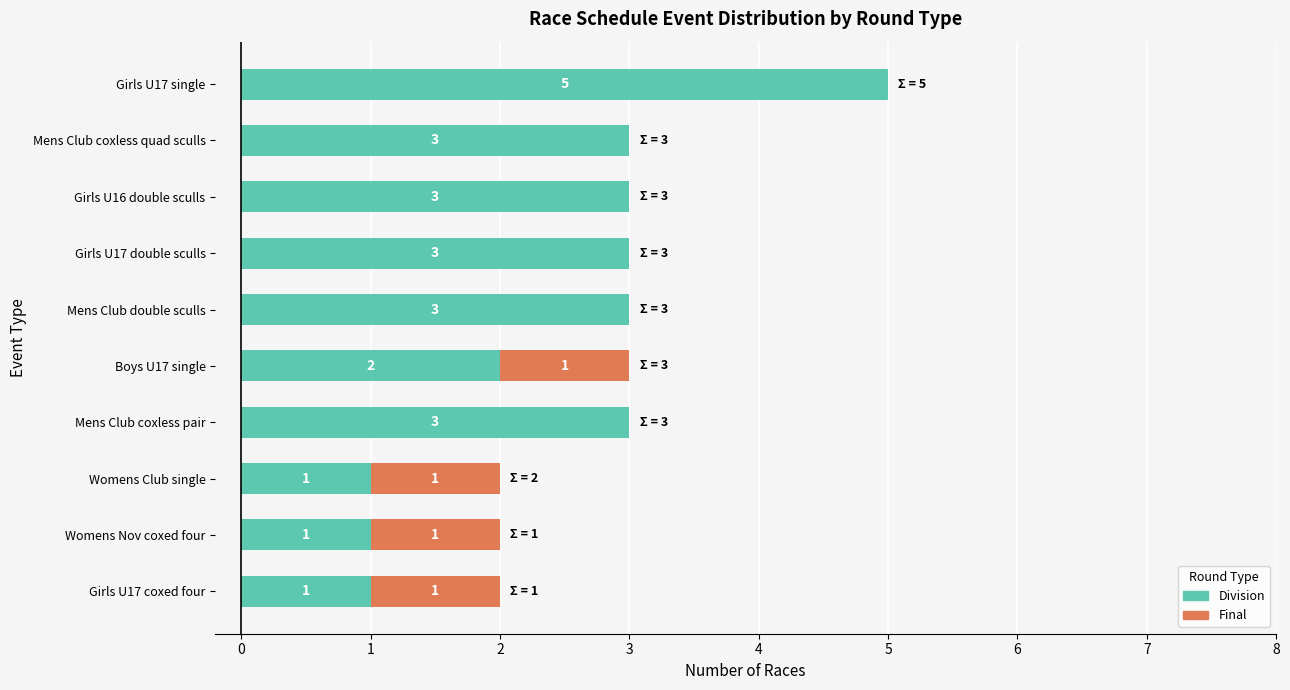

Count the number of categories in the chart.

10